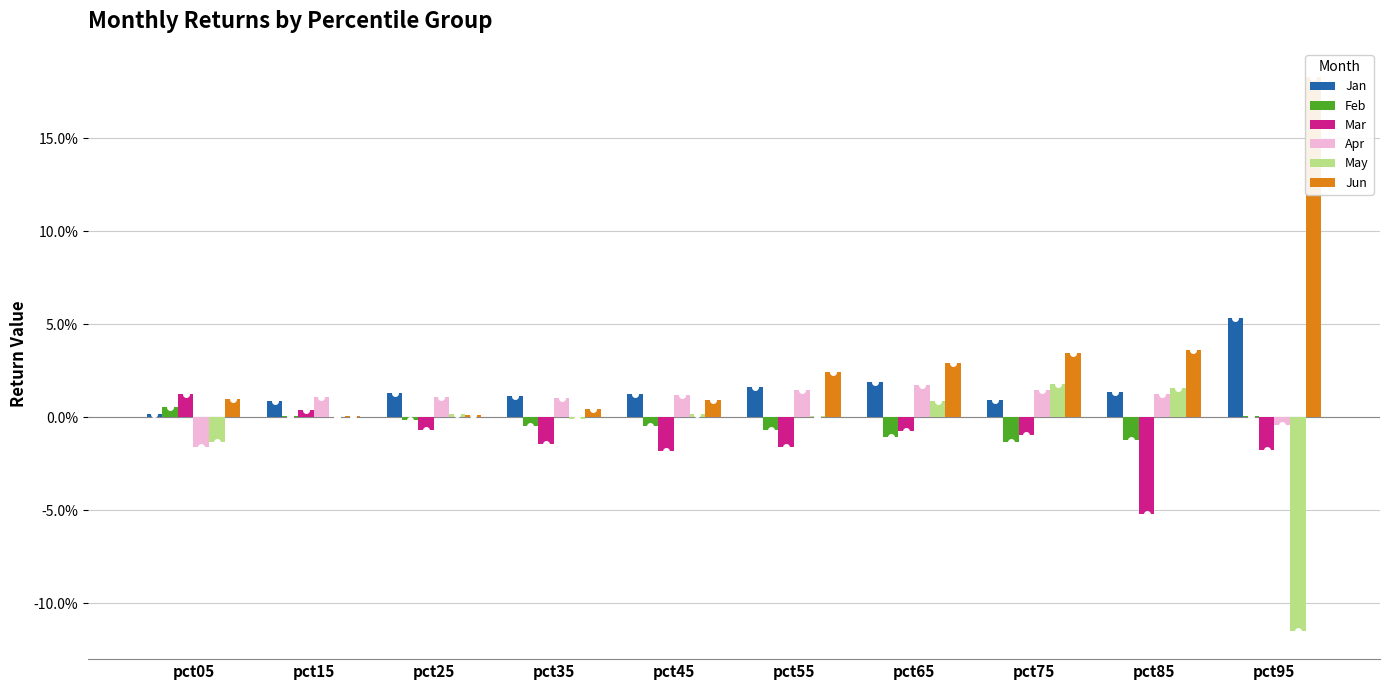

Which has a higher value, pct05 or pct85?

pct85